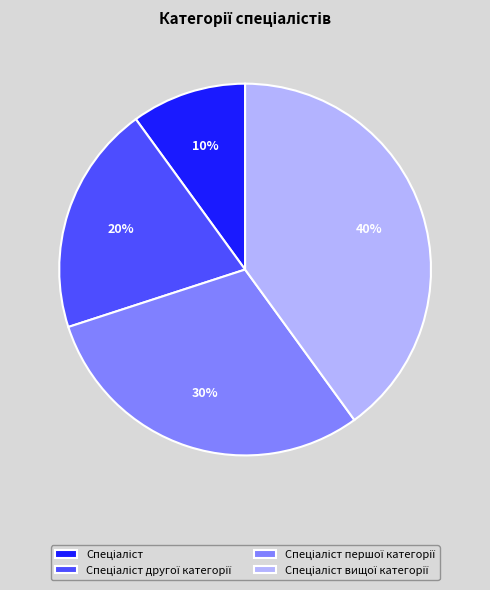

To the nearest percent, what is the difference between the largest and smallest slice percentages?

30%